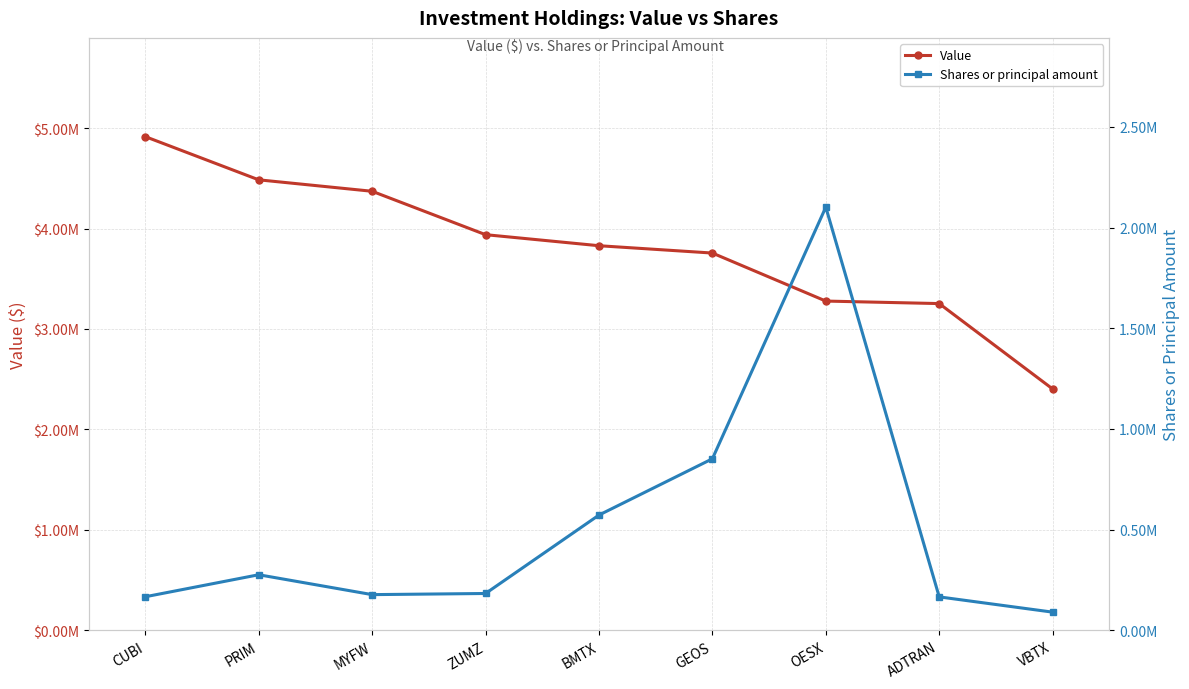

How many values in the Shares or principal amount series exceed 182950?

4